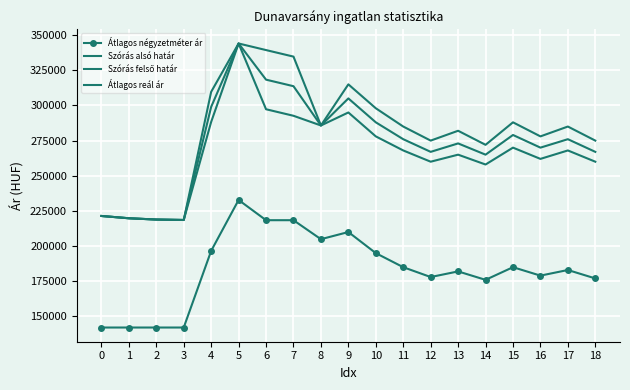

At which label is Átlagos négyzetméter ár closest to 187446?

11